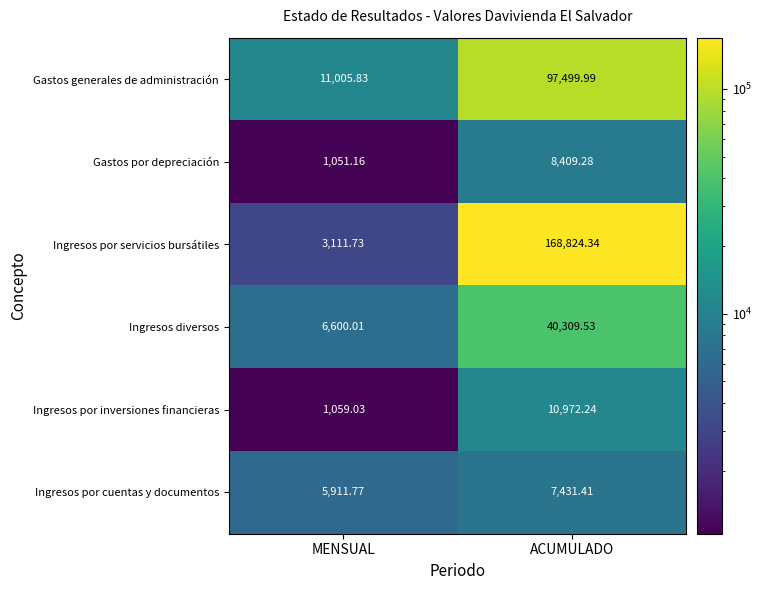

Between MENSUAL and ACUMULADO, which series saw the biggest shift?

Ingresos por servicios bursátiles